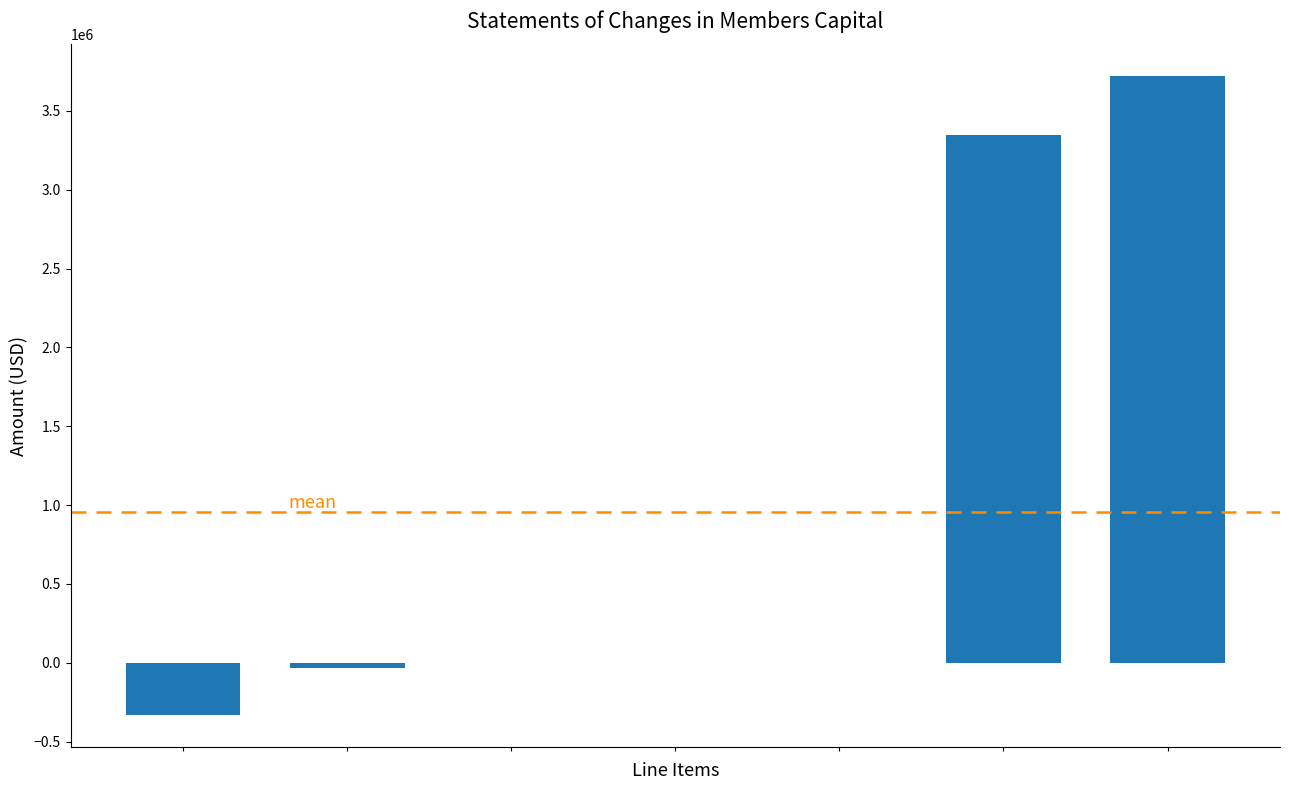

What is the greatest value displayed?

3719300